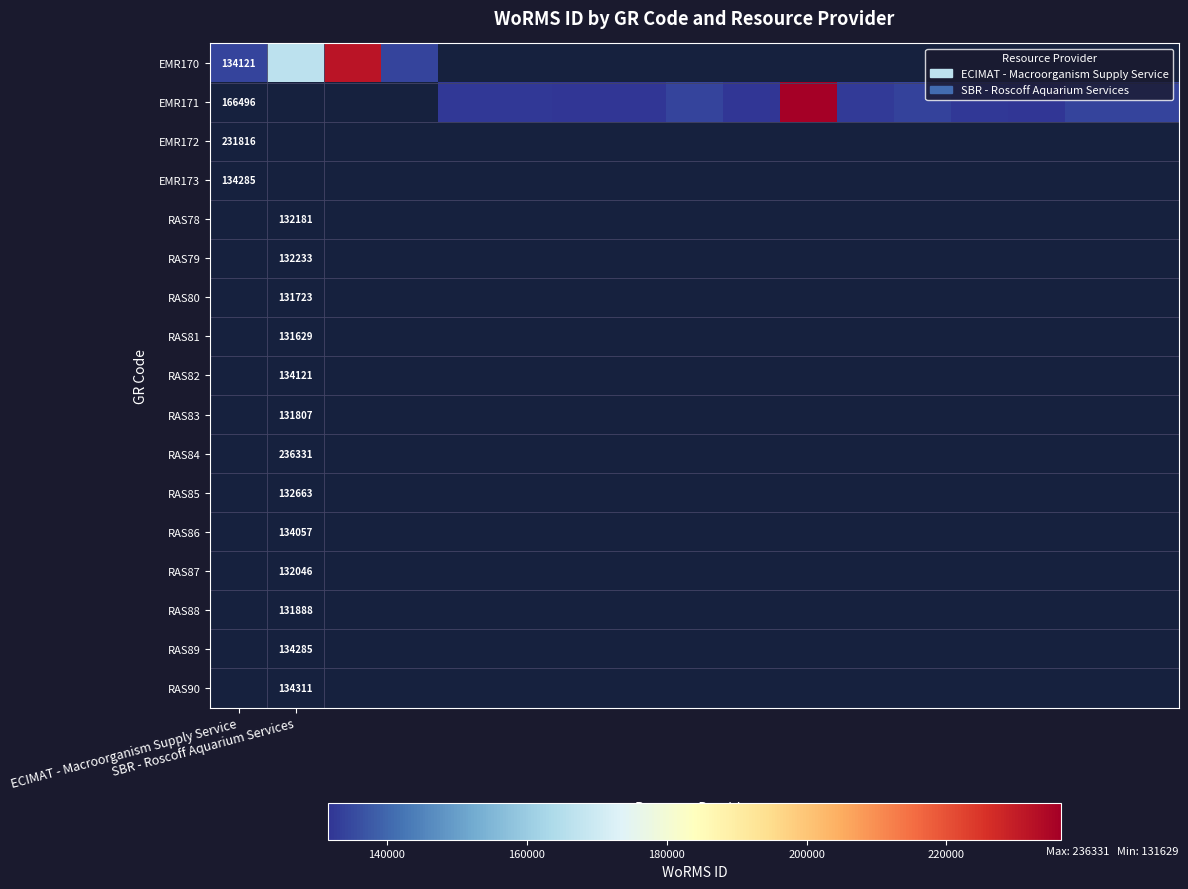

Which series has the largest range (max minus min)?

EMR170